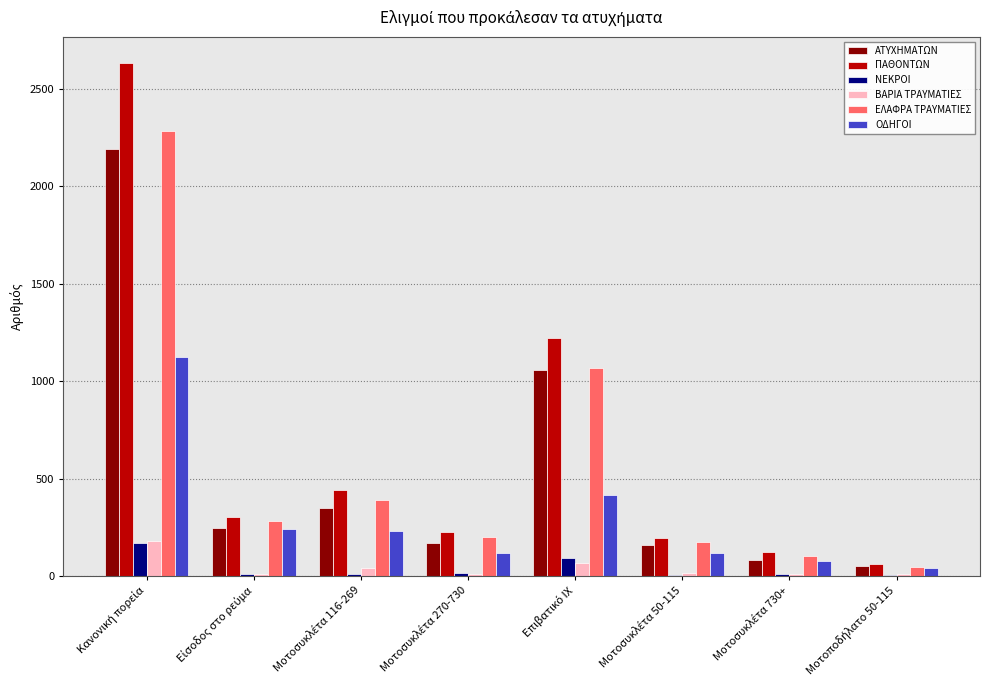

Which series has the largest total across all categories?

ΠΑΘΟΝΤΩΝ